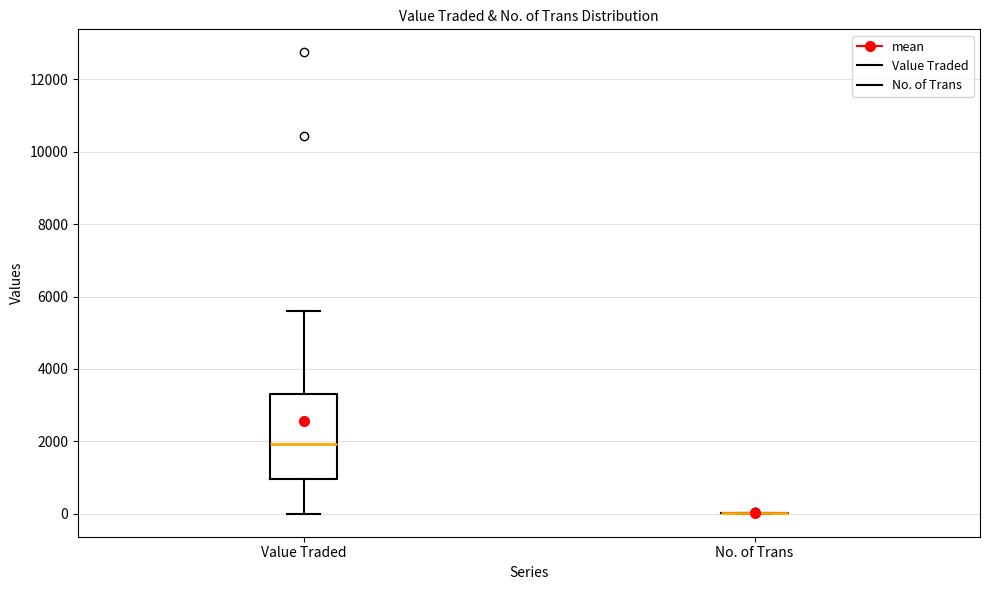

Reading left to right, read every box against the y-axis: the position of its median line, the range the box covers, and the ends of its whiskers. The values are not printed on the chart, so give them approximately, as read against the axis.

Value Traded: median 2000, box 1000 to 3400, whiskers 0 to 5600
No. of Trans: box collapsed to a line at 0, whiskers 0 to 0